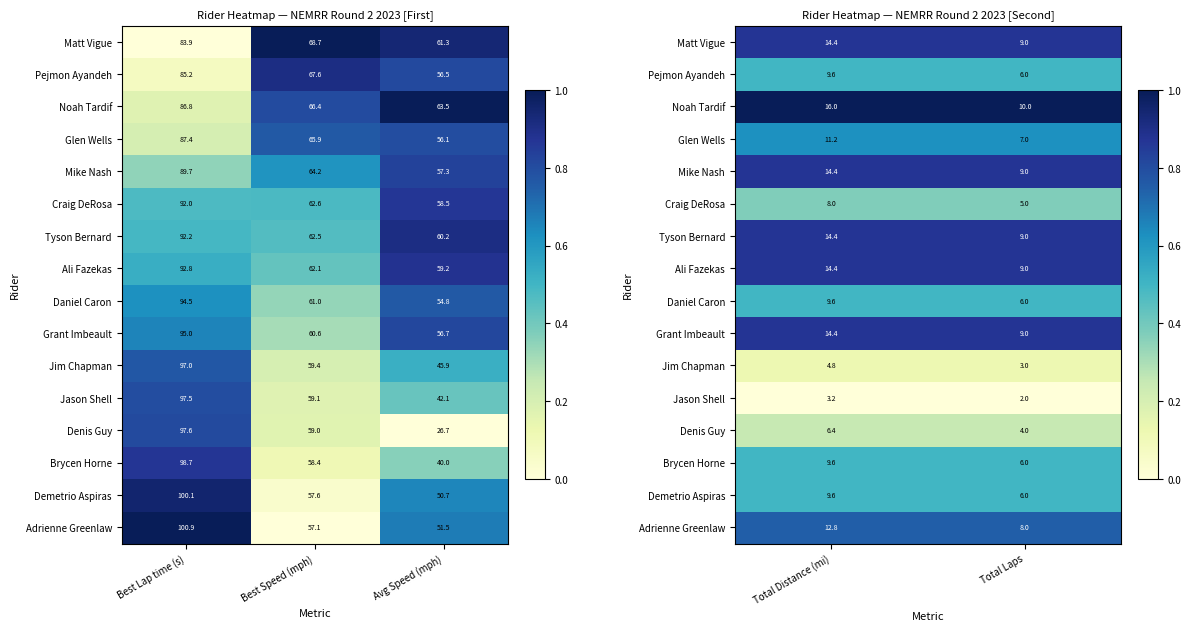

Where is Demetrio Aspiras nearest to the value 0?

Total Laps